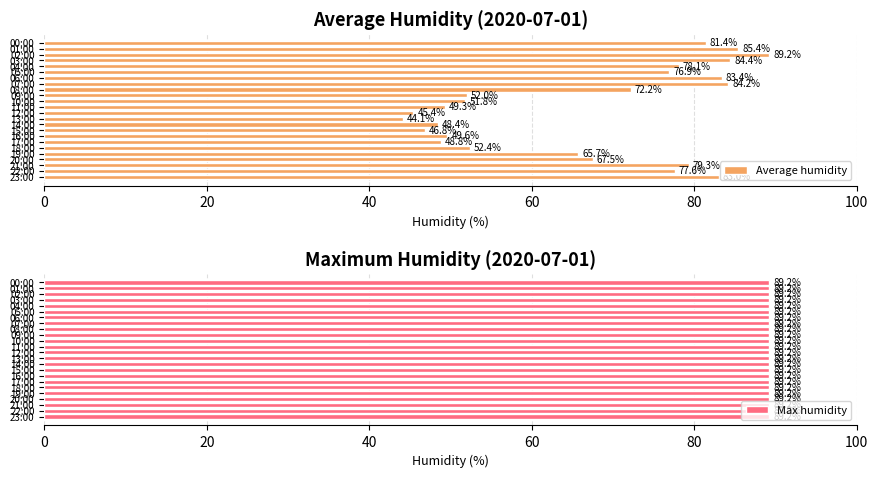

What is the lowest value of the Average humidity series?

44.1